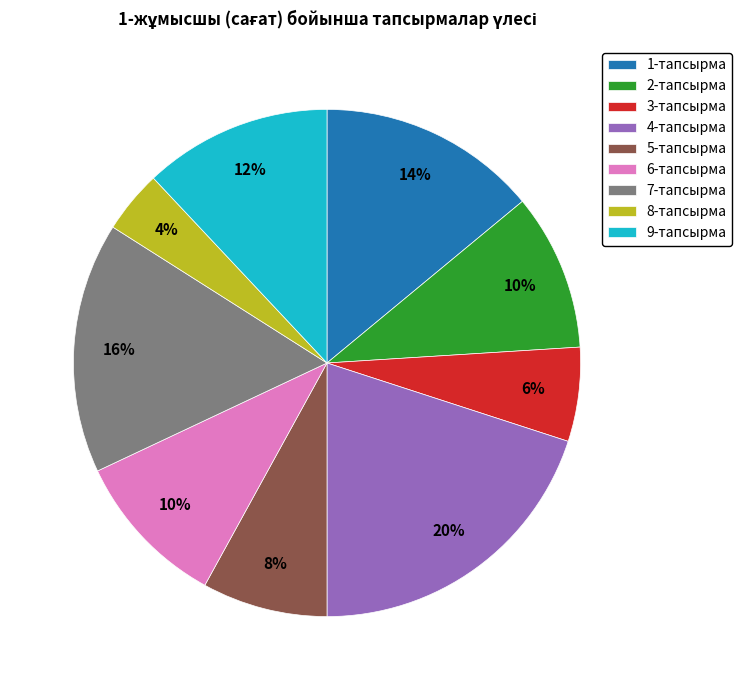

What is the largest slice in the pie chart?

4-тапсырма